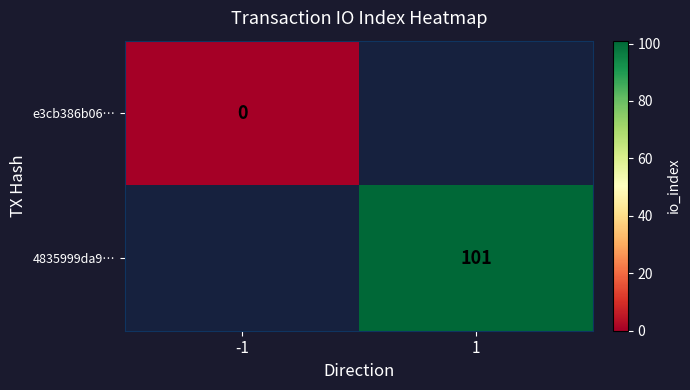

The value of 4835999da9… at 1 is 101. True or false?

True